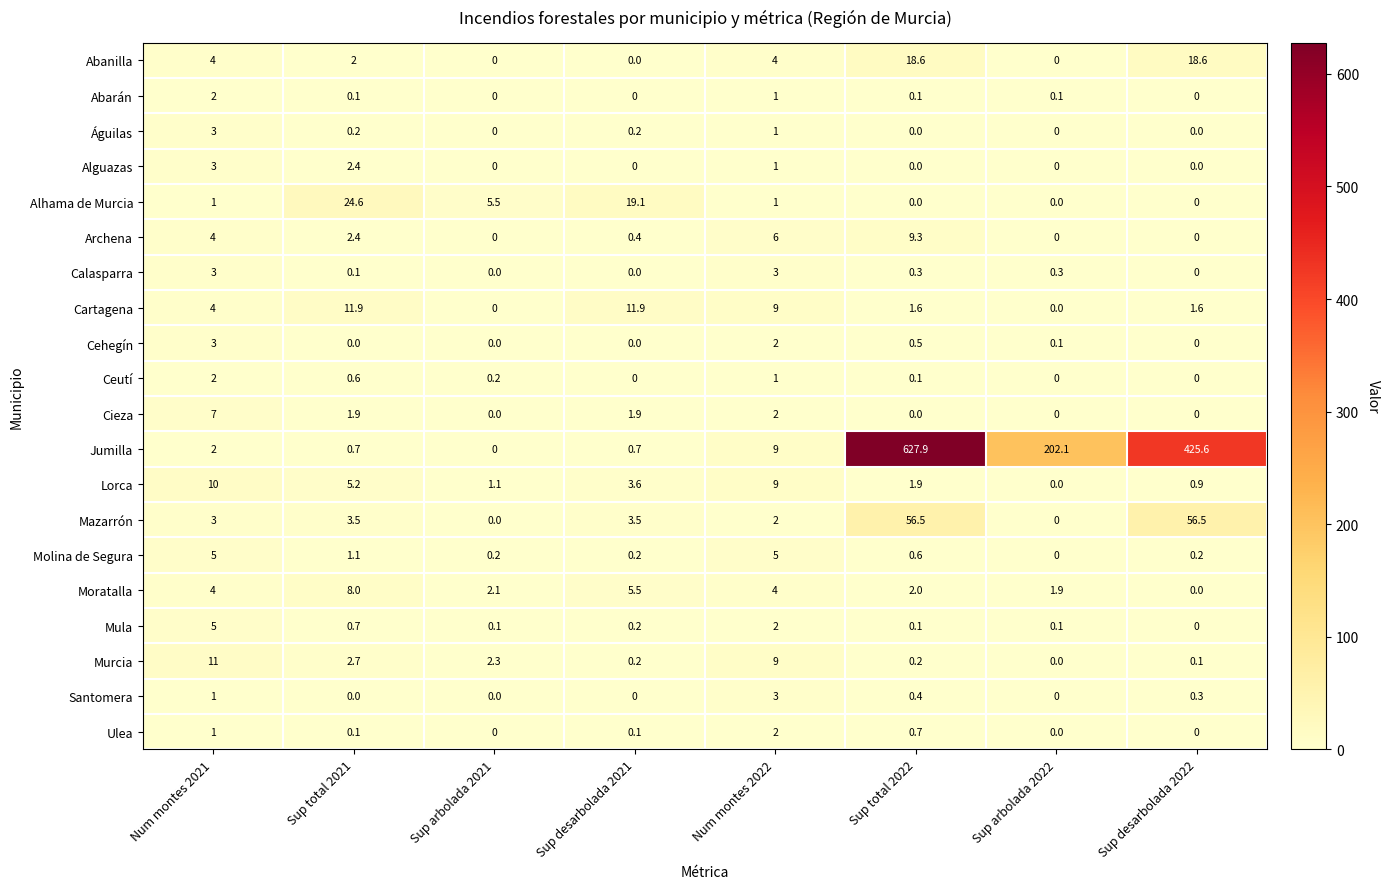

What is the highest value of the Águilas series?

3.0